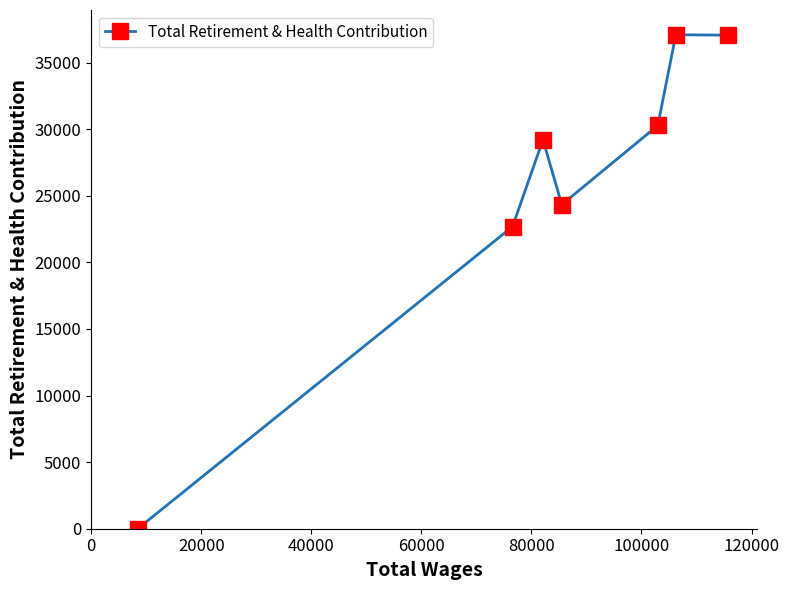

What is the greatest value displayed?

37100